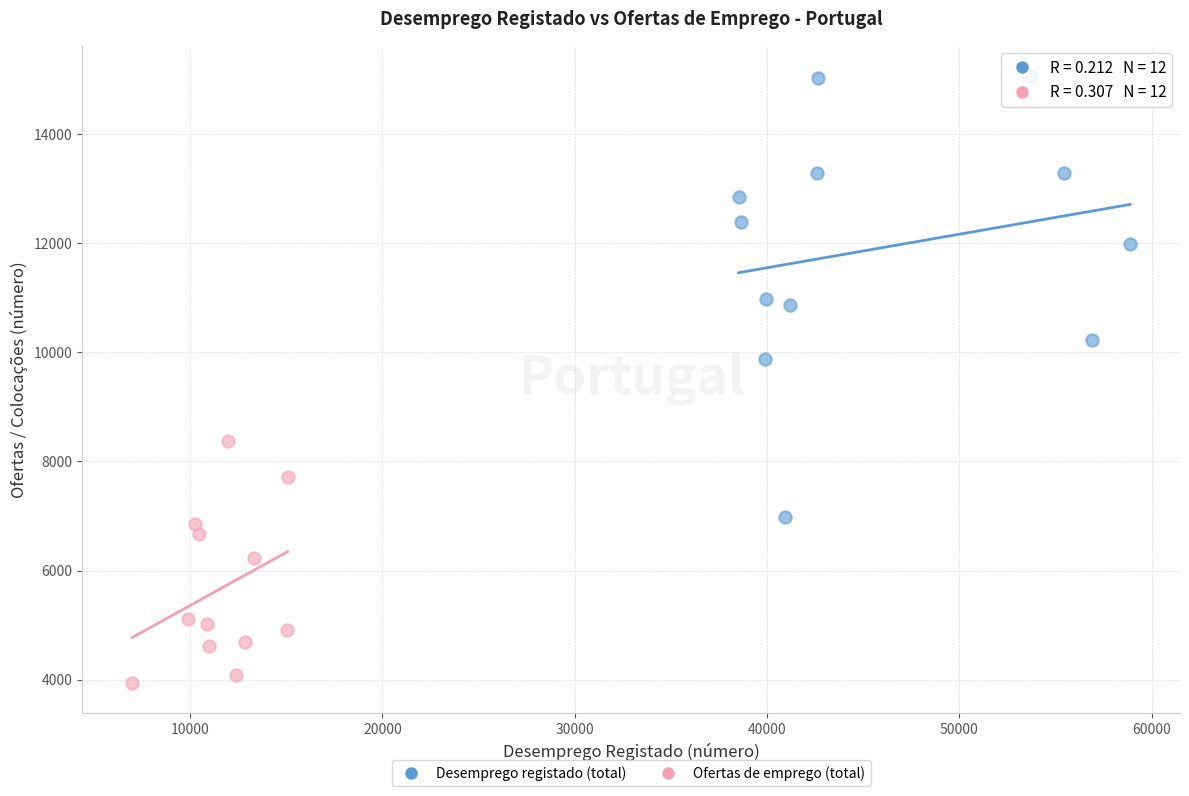

Which series contains the lowest Y value?

Ofertas de emprego (total)